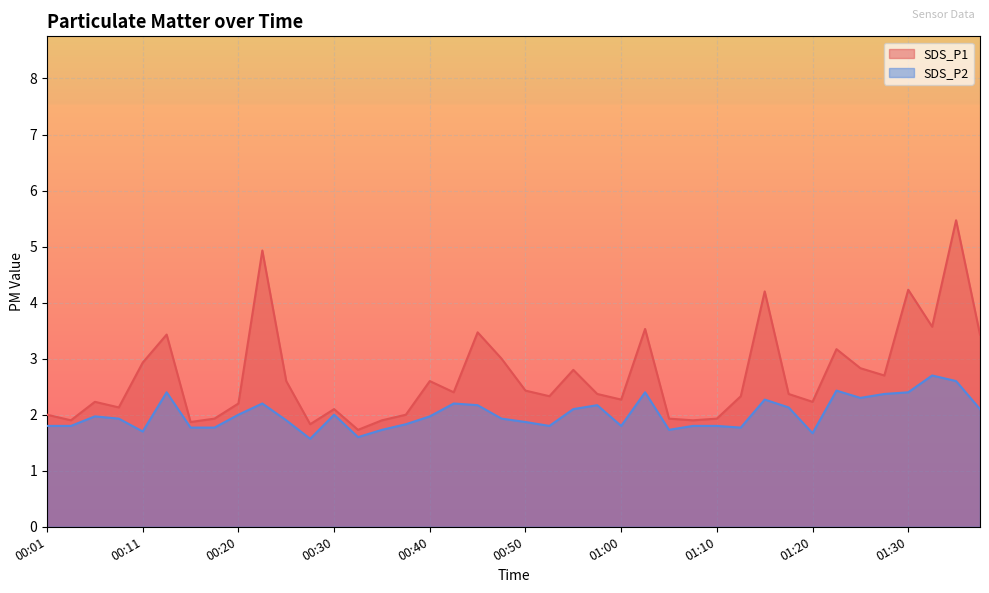

How many distinct data groups are displayed?

2